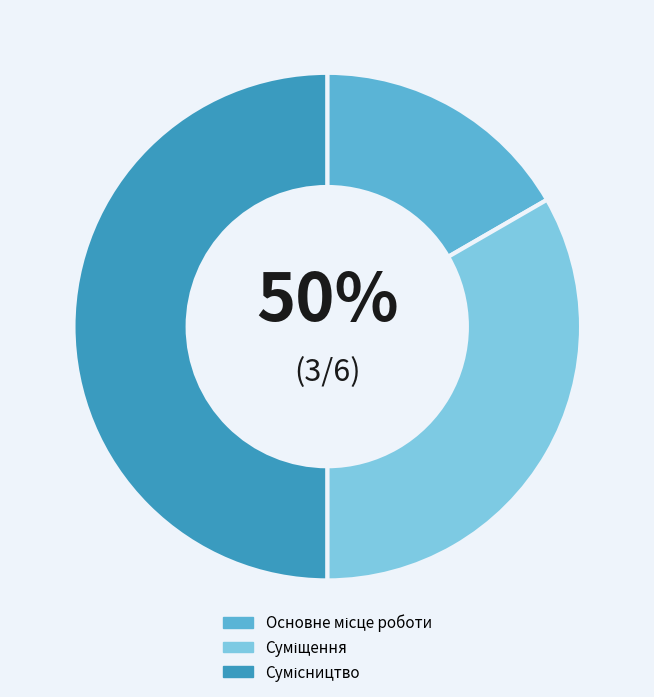

Does Суміщення account for over 50% of the chart?

No